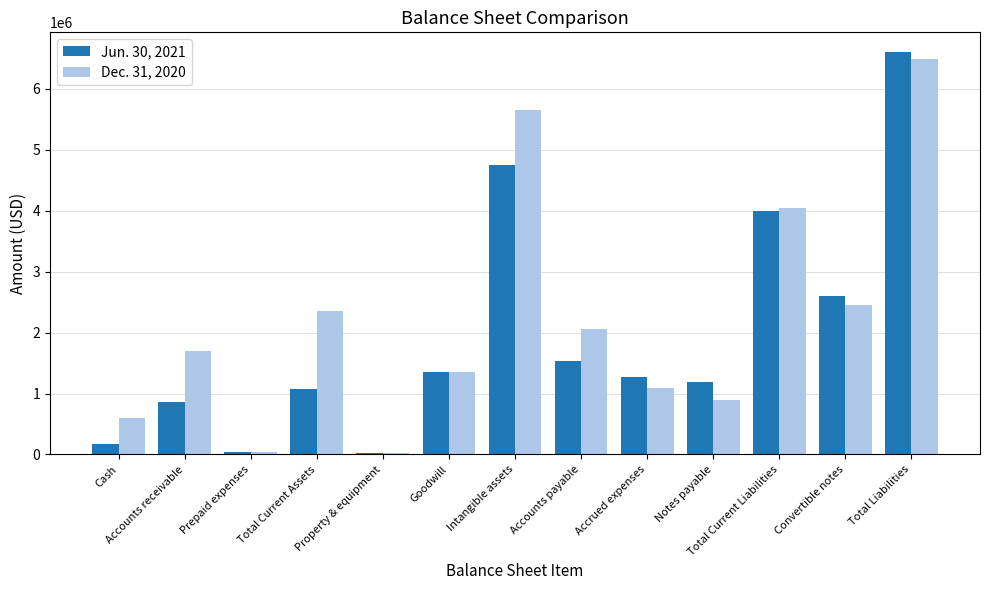

Which label corresponds to the largest value in the chart?

Total Liabilities